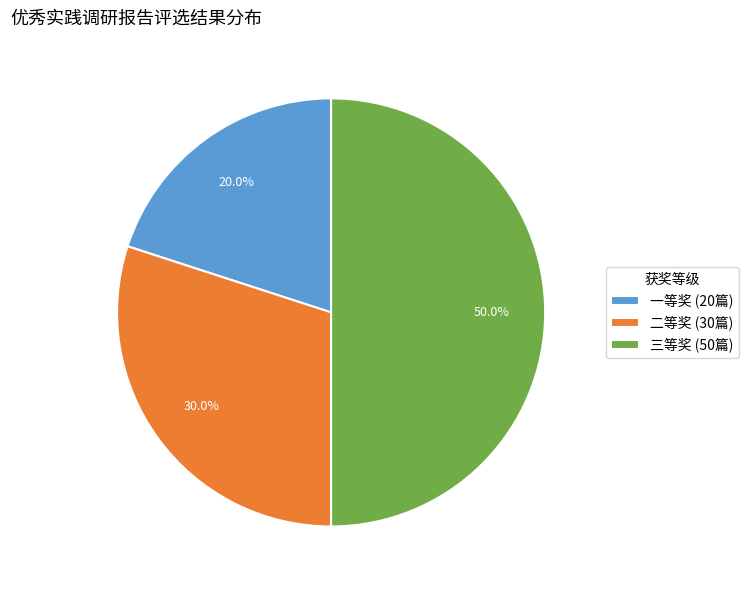

Does 一等奖 (20篇) represent more than half of the total?

No